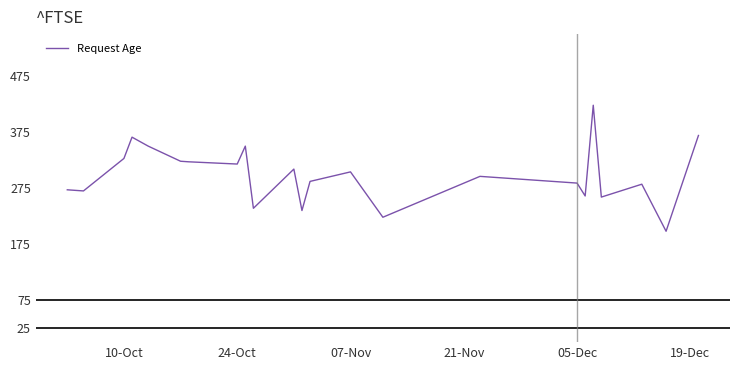

What is the greatest value displayed?

423